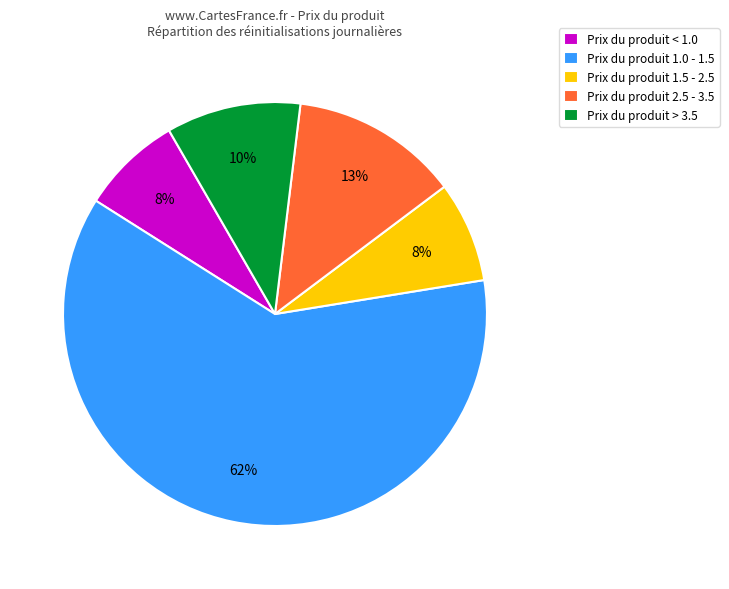

Which has a higher value, Prix du produit 1.0 - 1.5 or Prix du produit > 3.5?

Prix du produit 1.0 - 1.5